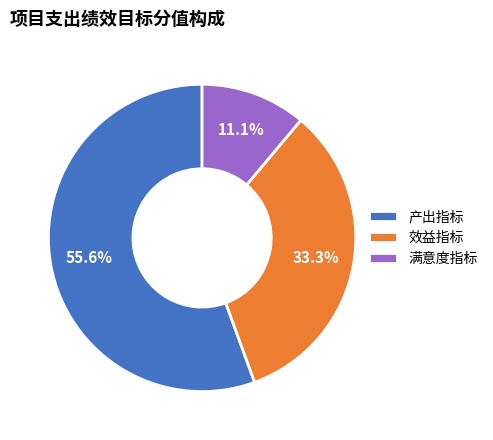

To the nearest percent, what percentage of the pie is 效益指标?

33%